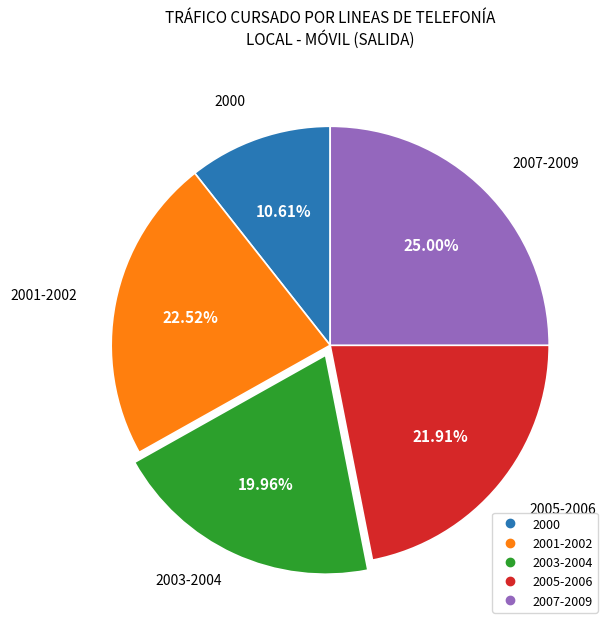

Does any single category account for the majority?

No